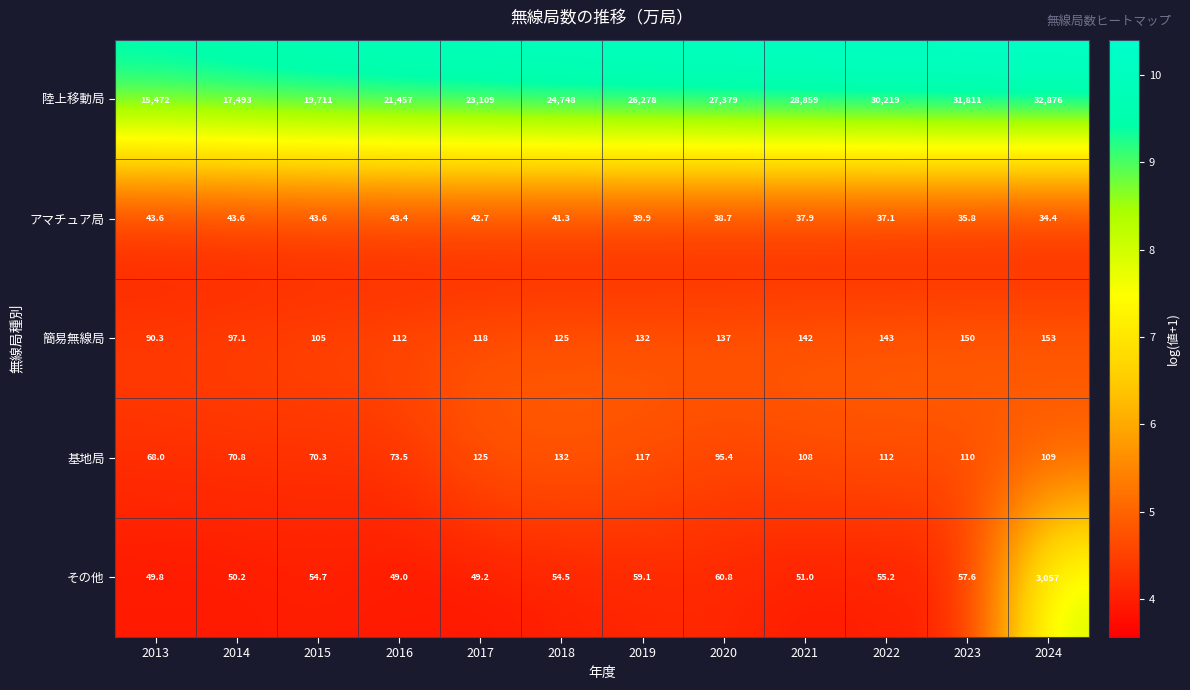

Is it true that その他 equals 60.8 at 2020?

True